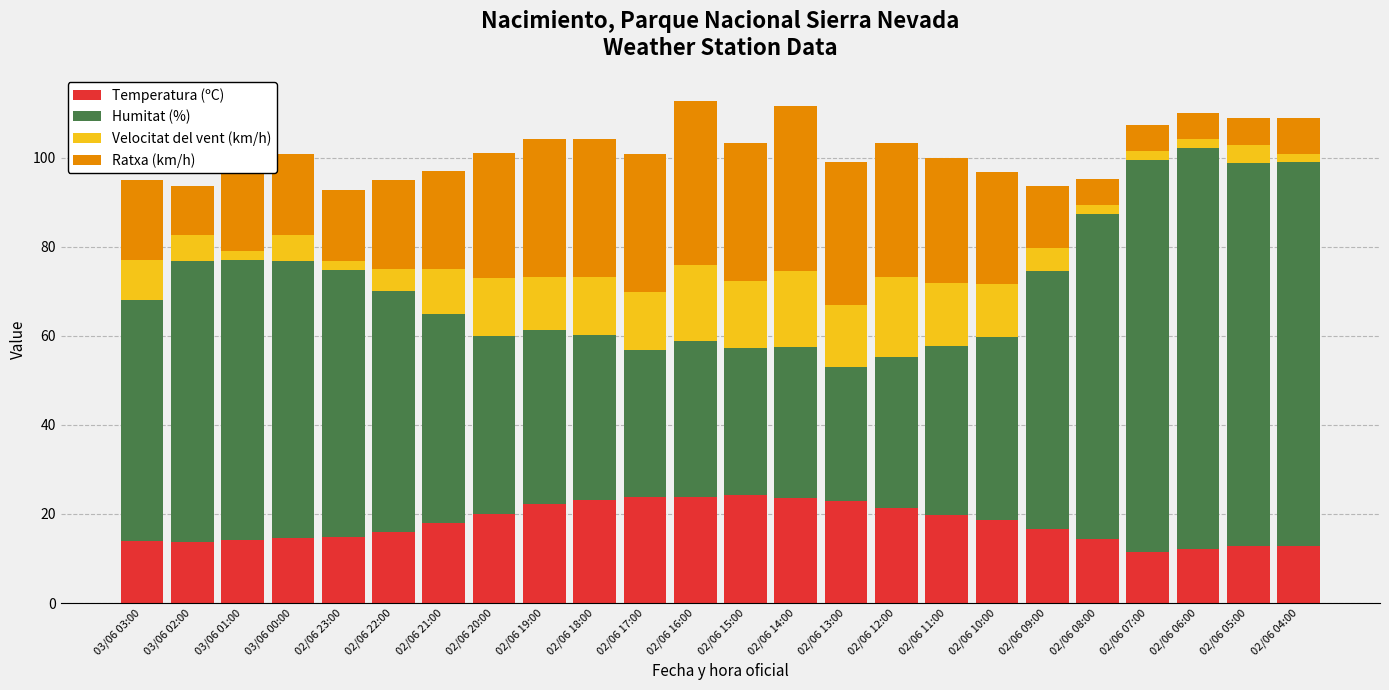

The Temperatura (ºC) series shows 10.9 at 02/06 19:00. True or false?

False